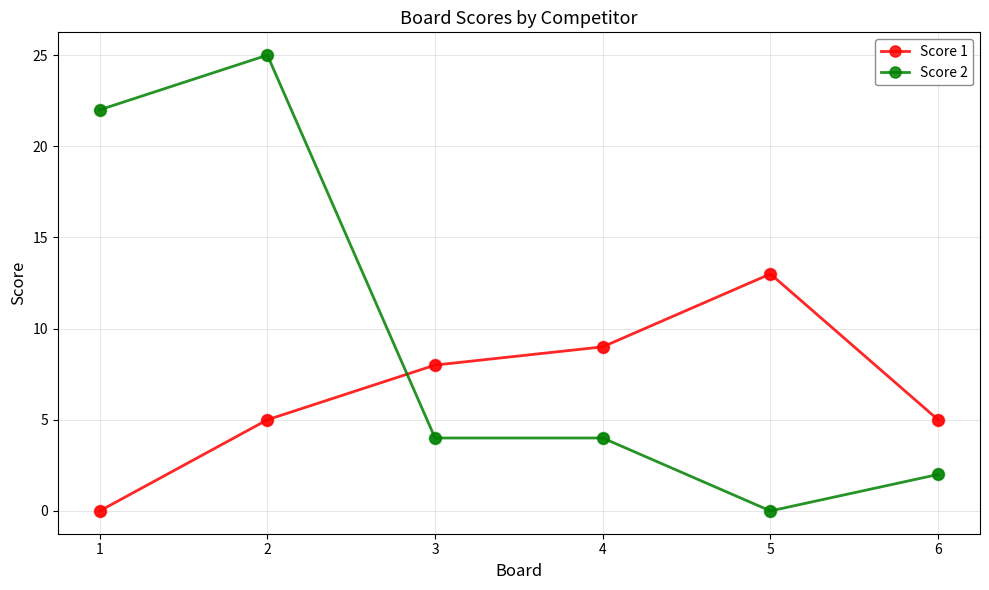

What are all the series names shown in the legend?

Score 1, Score 2